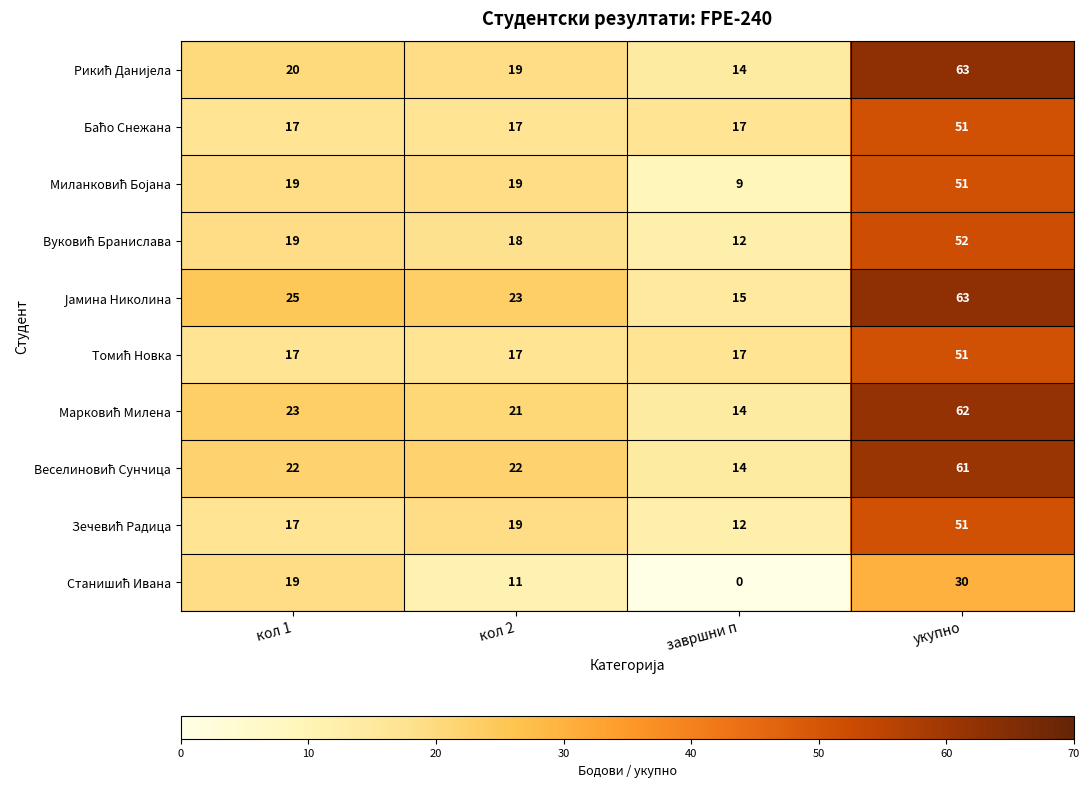

What is the difference between the highest and lowest values at кол 1?

8